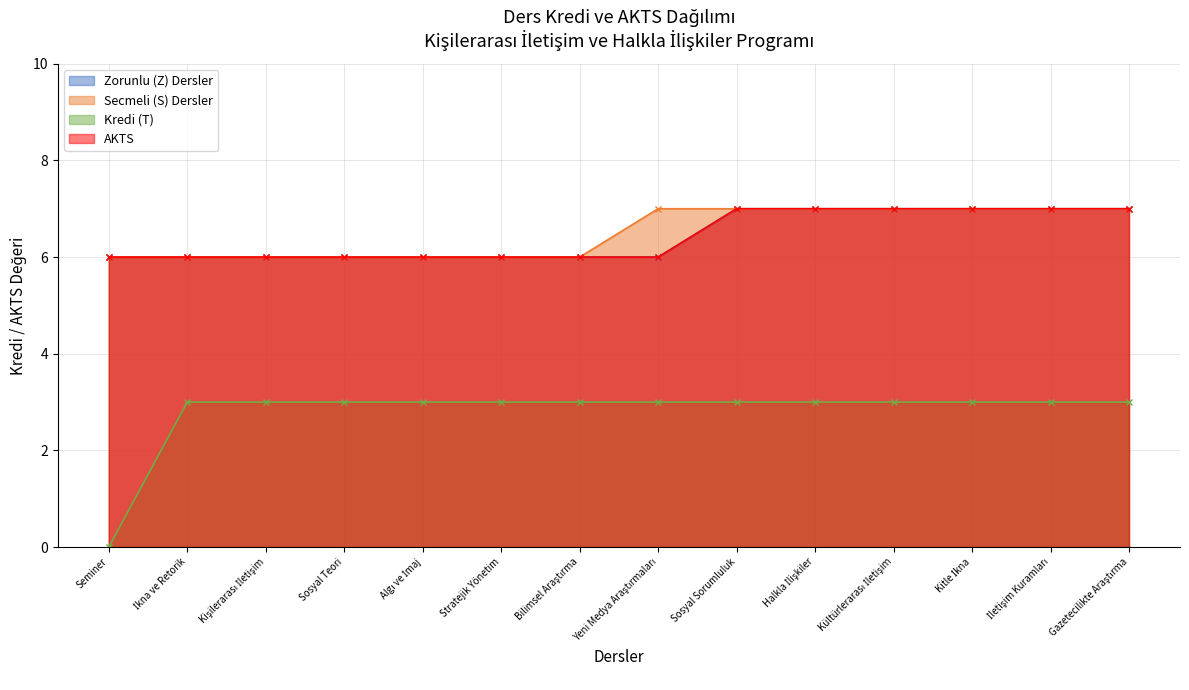

The Zorunlu (Z) Dersler series shows 7 at İletişim Kuramları. True or false?

True